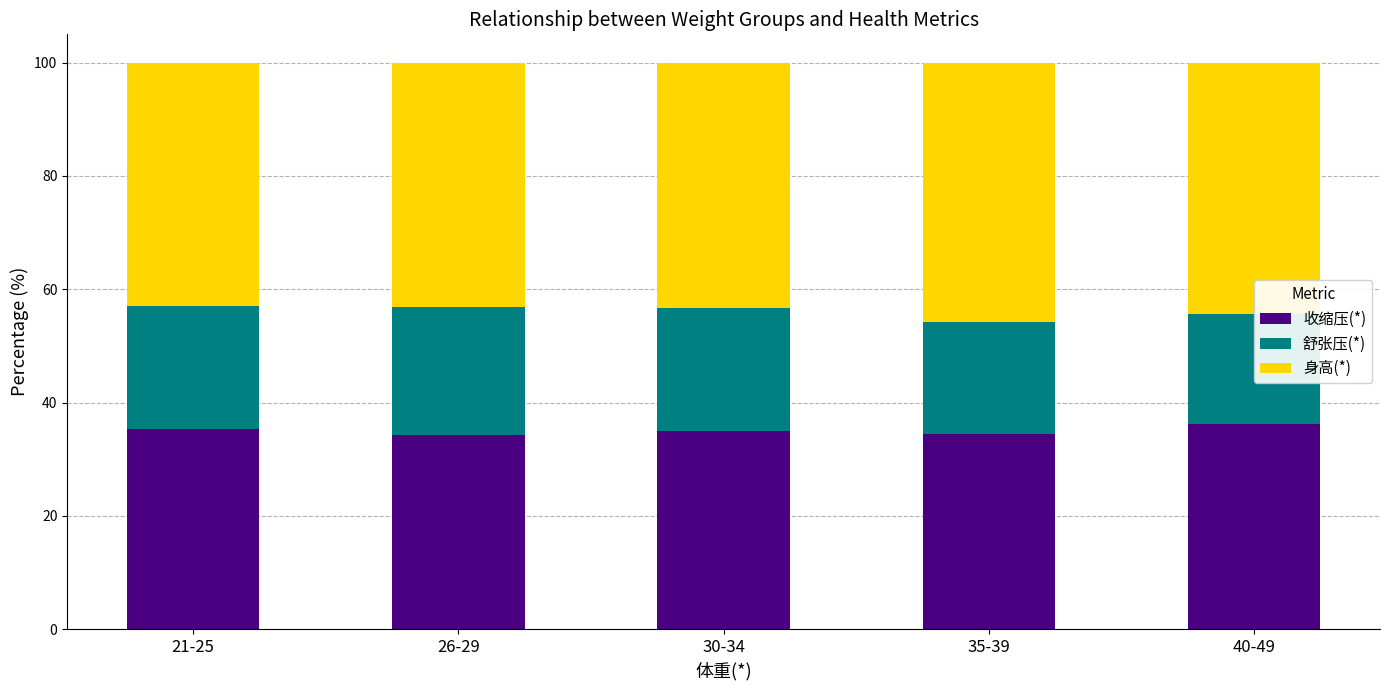

What is the total value across all series at 40-49?

100.0